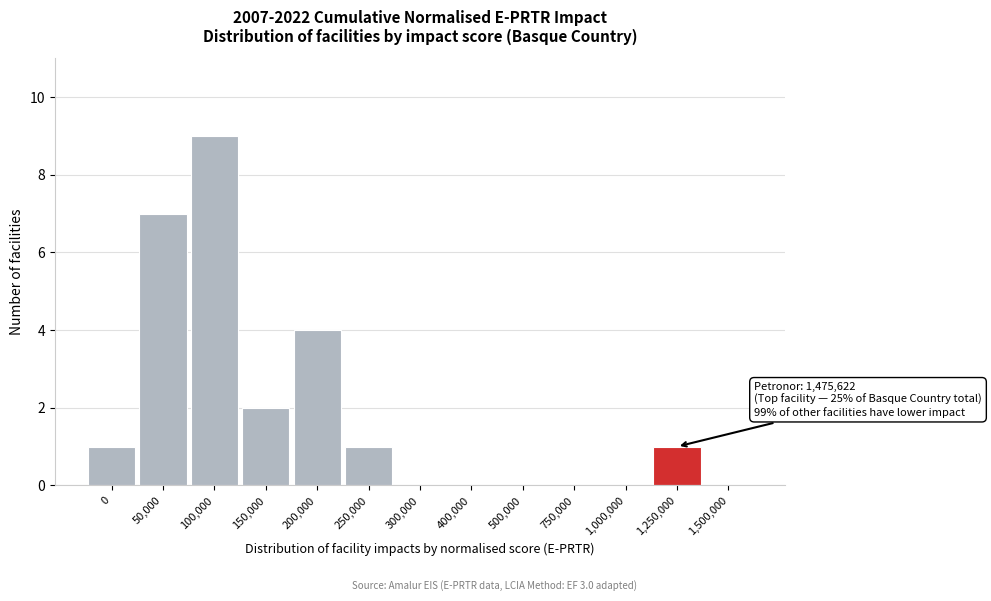

Reading left to right, what are all the values shown in this chart?

0=1	50,000=7	100,000=9	150,000=2	200,000=4	250,000=1	300,000=0	400,000=0	500,000=0	750,000=0	1,000,000=0	1,250,000=1	1,500,000=0